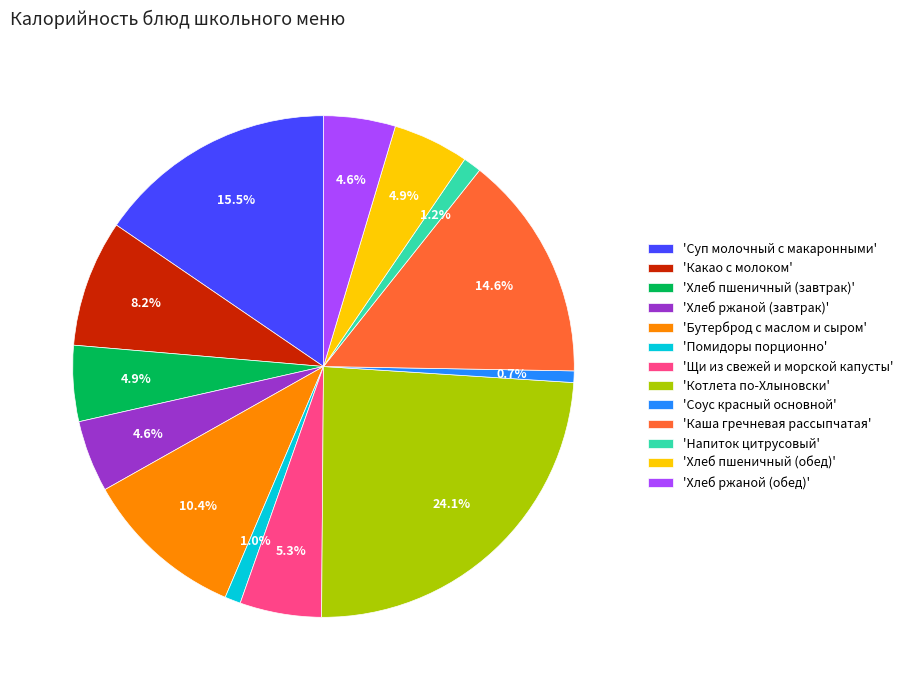

Which slice is the largest?

'Котлета по-Хлыновски'